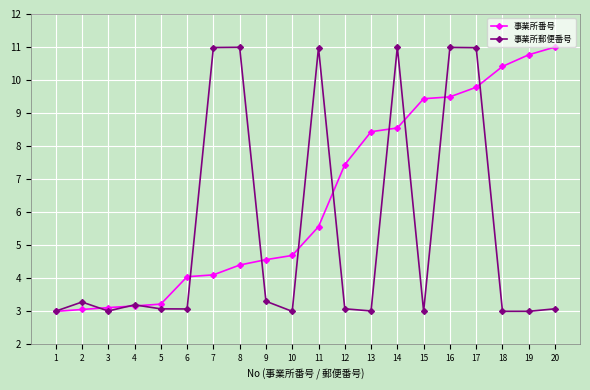

What is the average value of the 事業所郵便番号 series?

5.5